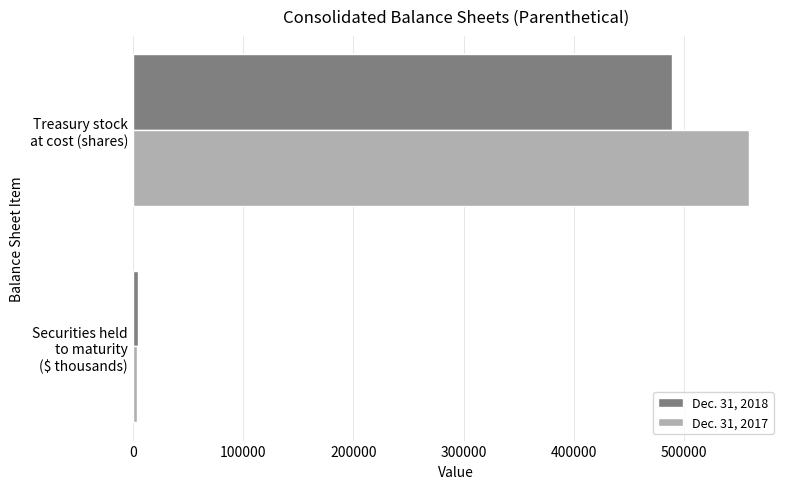

Which series has the widest spread of values?

Dec. 31, 2017